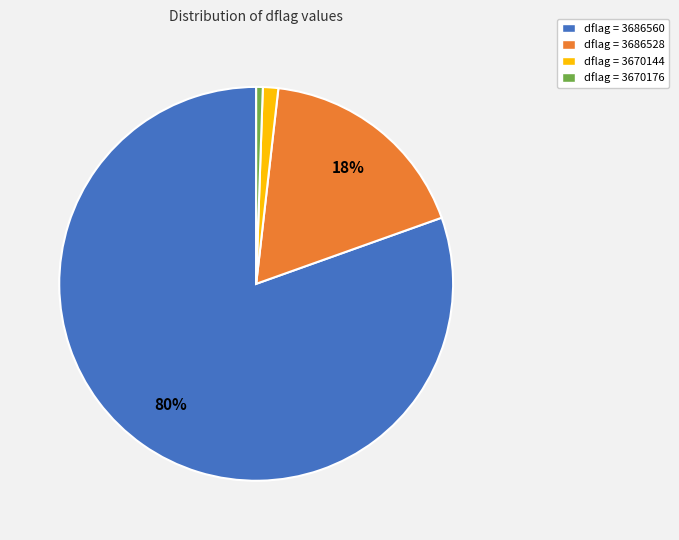

To the nearest percent, what is the average slice percentage?

25%